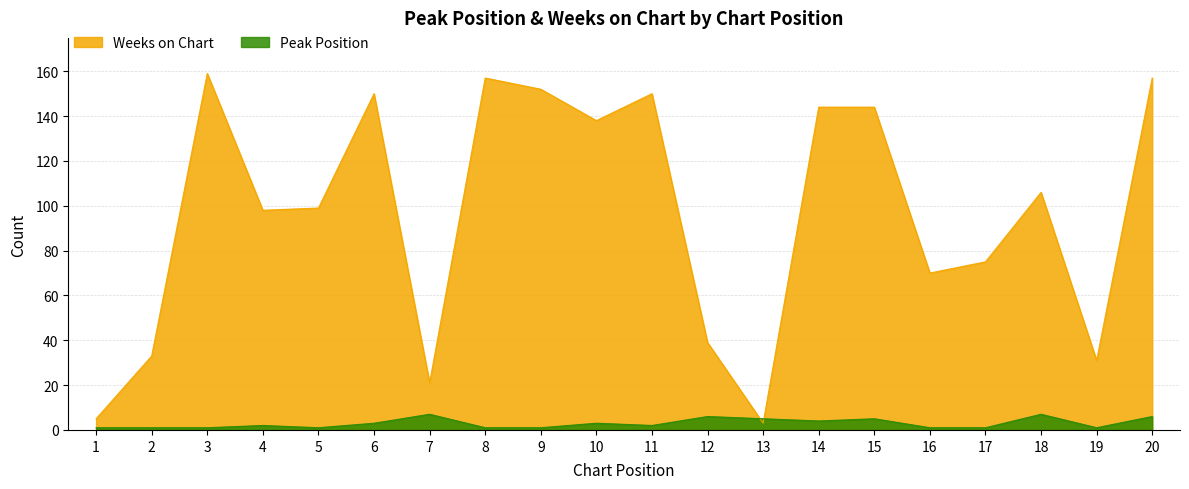

Reading right to left, list all the values displayed in this chart.

Peak Position: 20=6	19=1	18=7	17=1	16=1	15=5	14=4	13=5	12=6	11=2	10=3	9=1	8=1	7=7	6=3	5=1	4=2	3=1	2=1	1=1
Weeks on Chart: 20=157	19=31	18=106	17=75	16=70	15=144	14=144	13=3	12=39	11=150	10=138	9=152	8=157	7=21	6=150	5=99	4=98	3=159	2=33	1=5